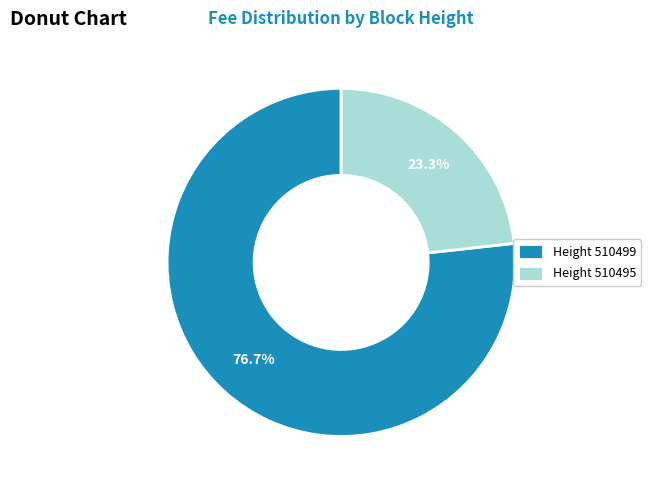

Count the number of slices in the pie.

2